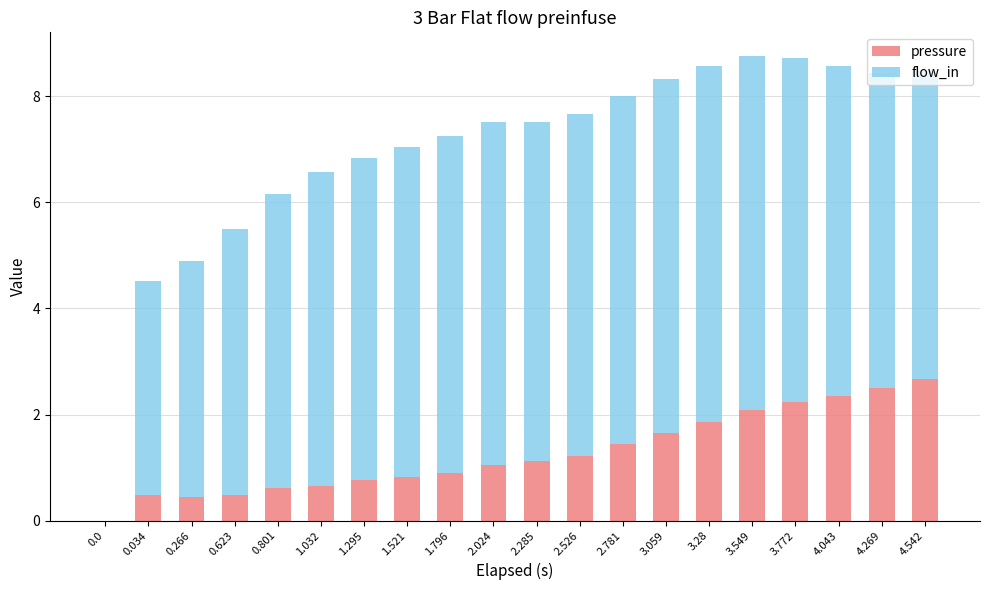

What is the highest value of the pressure series?

2.7